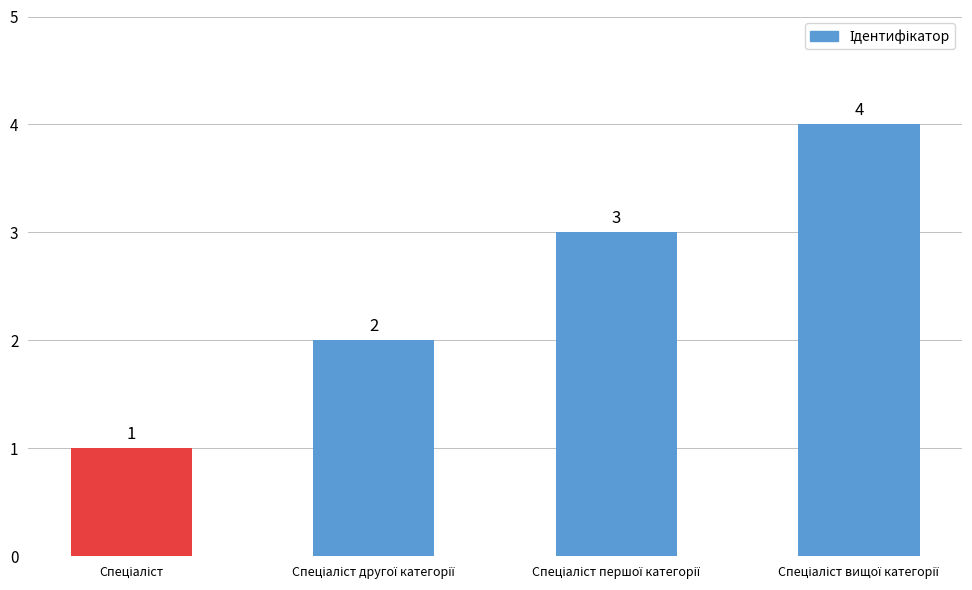

What is the maximum value shown in the chart?

4